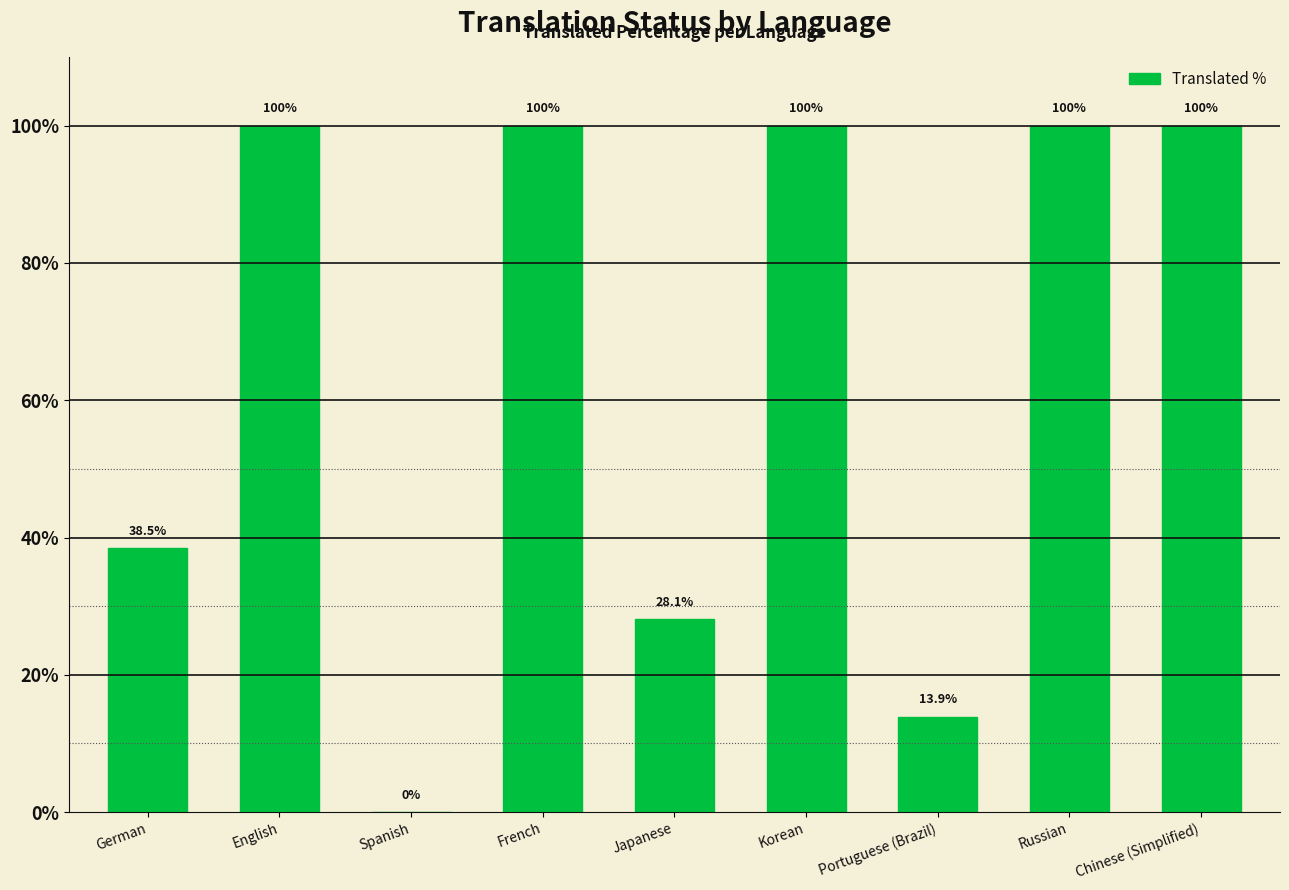

How many values are above zero?

8